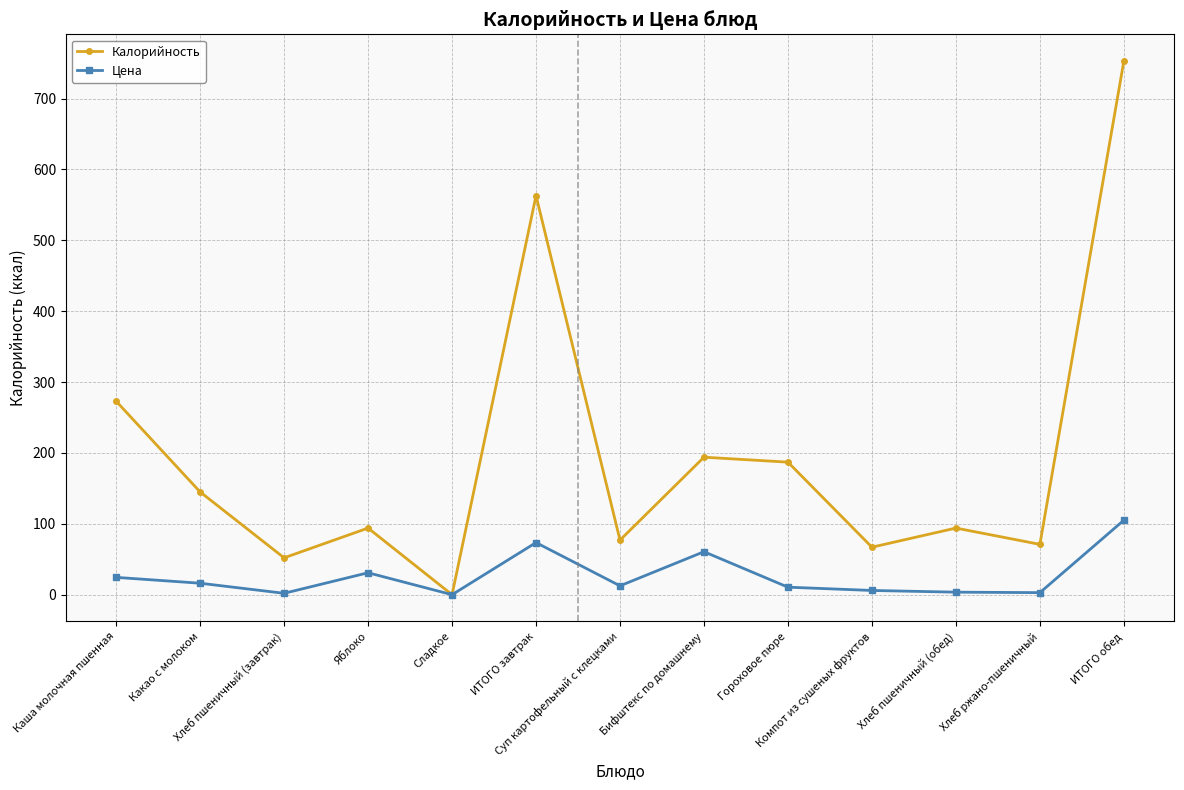

True or false: Калорийность has more than 0 points higher than both neighbors.

True